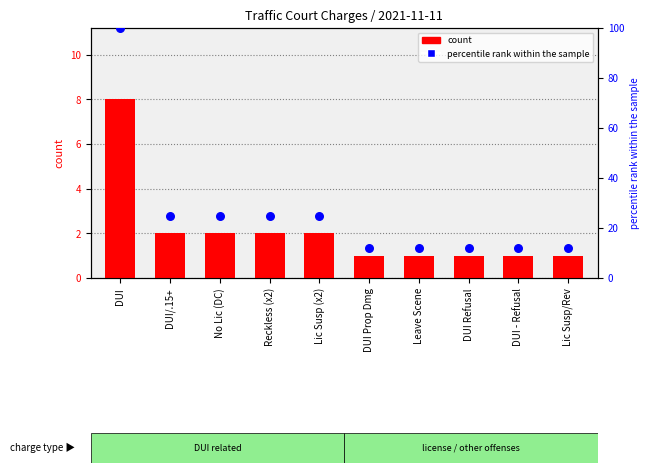

What is the total value across all series at DUI Refusal?

13